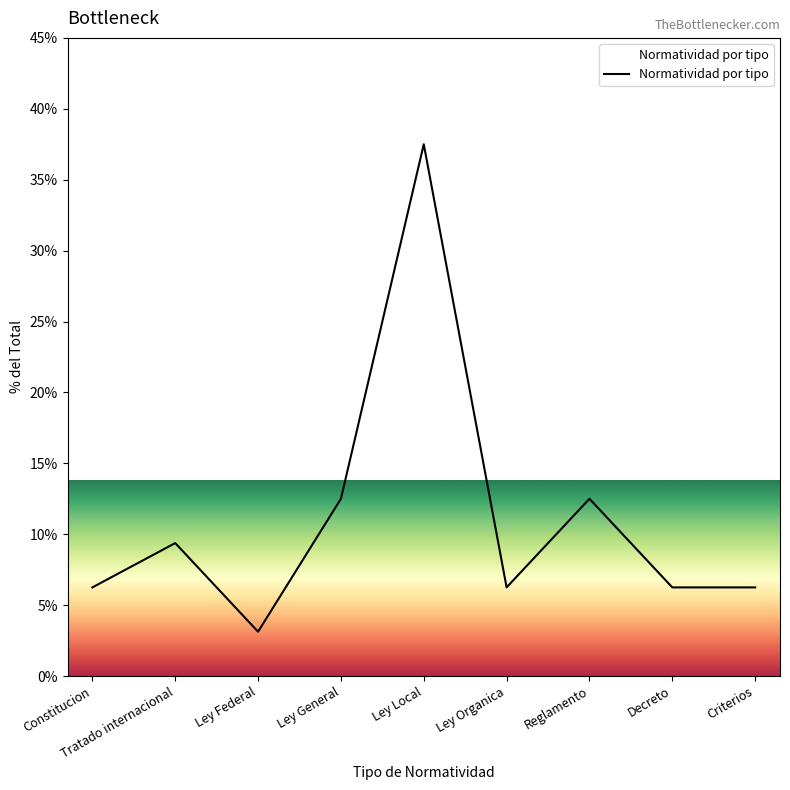

What is the difference between the maximum and minimum values?

34.4